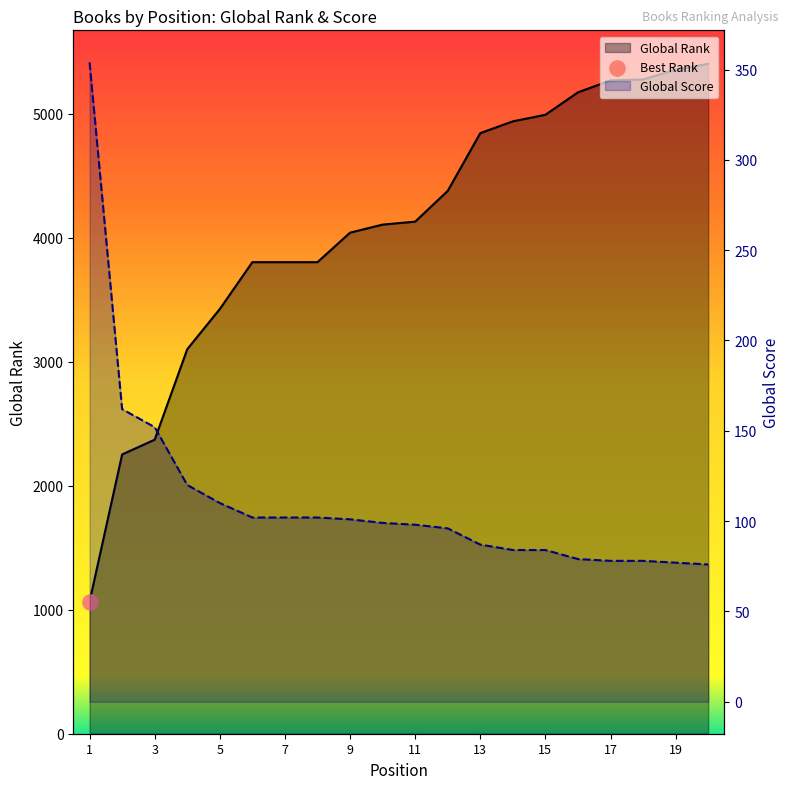

Which series contains the highest Y value?

Global Rank